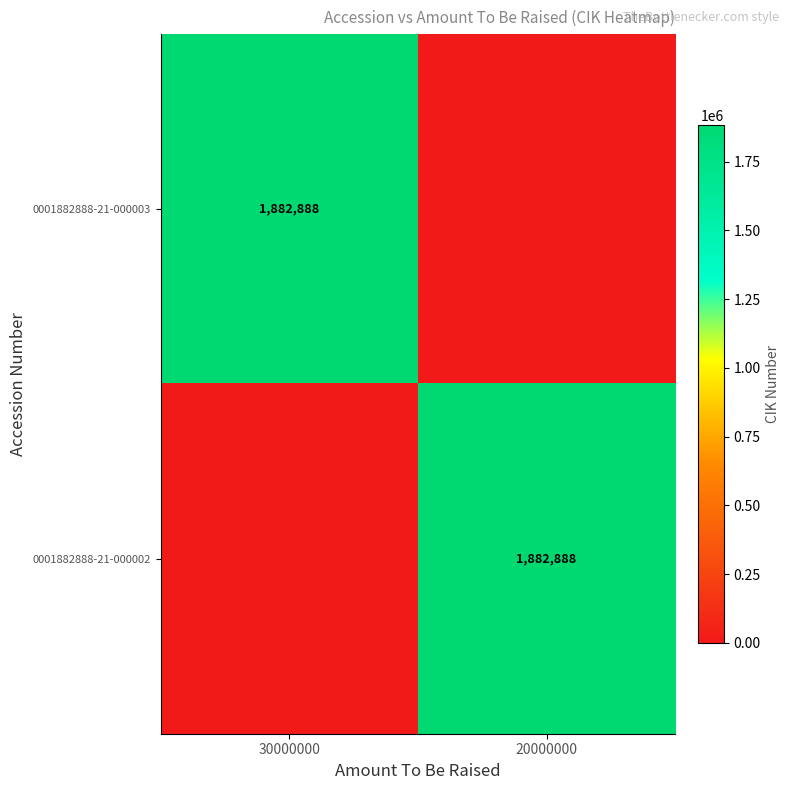

Which category has the highest value across all series?

30000000